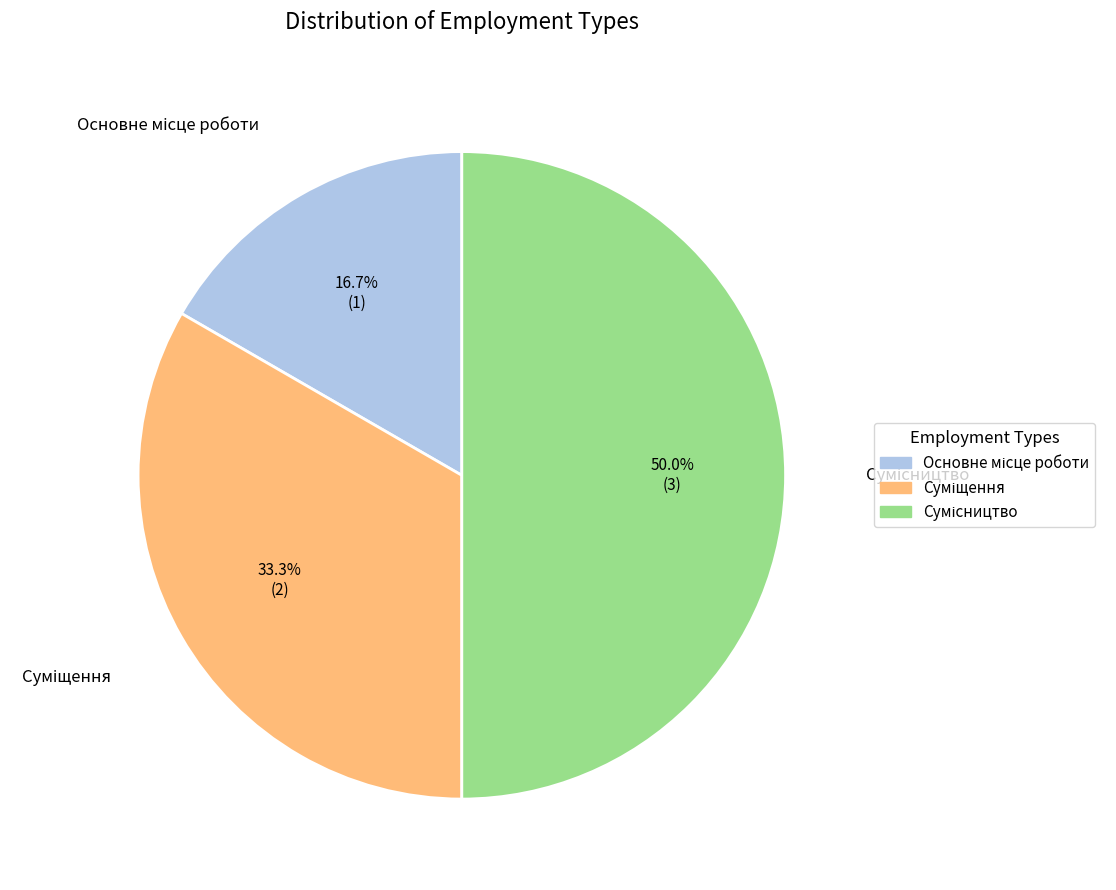

Rank the categories by value from lowest to highest.

Основне місце роботи, Суміщення, Сумісництво